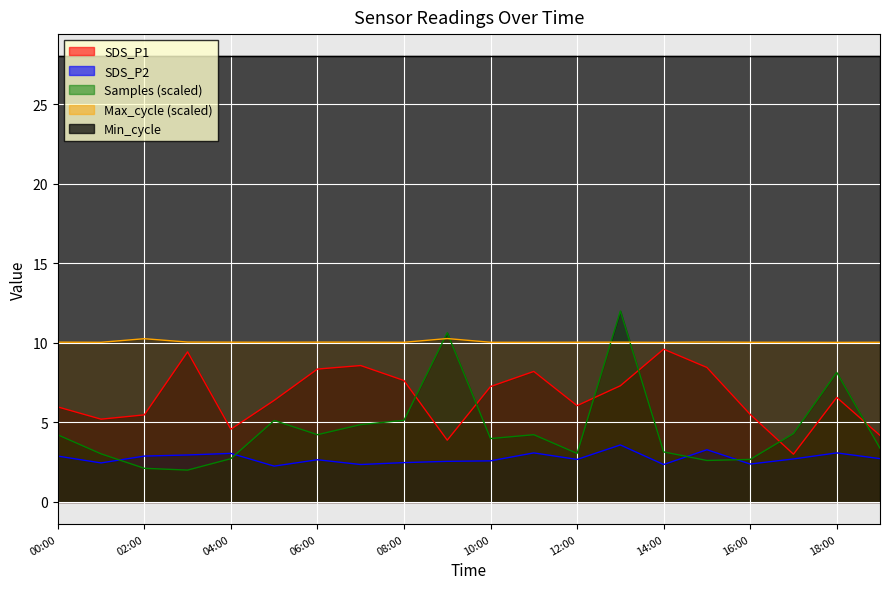

Reading left to right, extract all data points from this chart.

SDS_P1: 6.0	5.2	5.5	9.4	4.6	6.4	8.3	8.6	7.6	3.9	7.2	8.2	6.0	7.3	9.6	8.4	5.5	3.0	6.6	4.2
SDS_P2: 2.9	2.5	2.9	3.0	3.0	2.2	2.6	2.4	2.5	2.5	2.6	3.1	2.7	3.6	2.4	3.3	2.4	2.7	3.1	2.7
Max_cycle: 10.0	10.0	10.3	10.0	10.0	10.0	10.0	10.0	10.0	10.3	10.0	10.0	10.0	10.0	10.0	10.0	10.0	10.0	10.0	10.0
Samples: 4.2	3.0	2.1	2.0	2.7	5.1	4.2	4.9	5.1	10.6	4.0	4.2	3.0	12.0	3.1	2.6	2.7	4.3	8.1	3.4